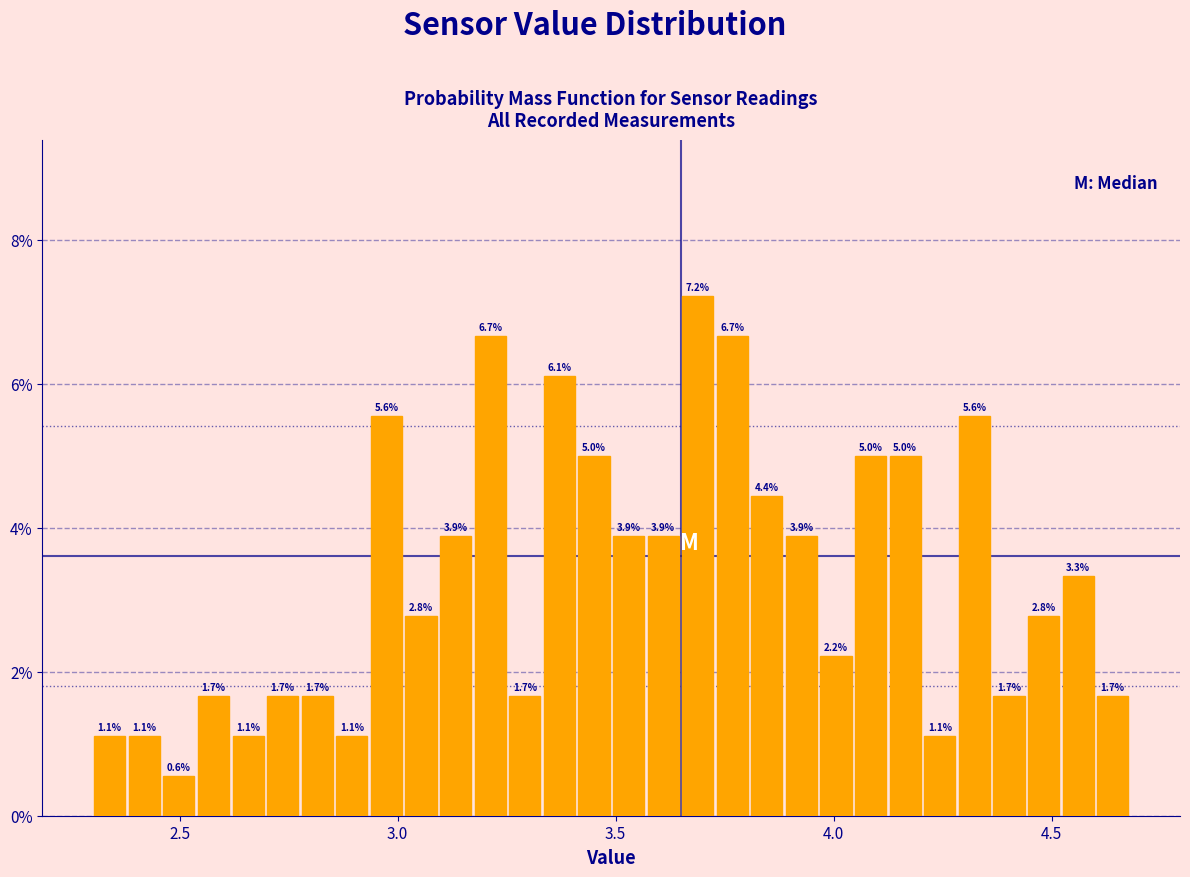

Around what value on the x-axis is the tallest bar? Give the approximate position of its centre, as read against the axis.

3.70